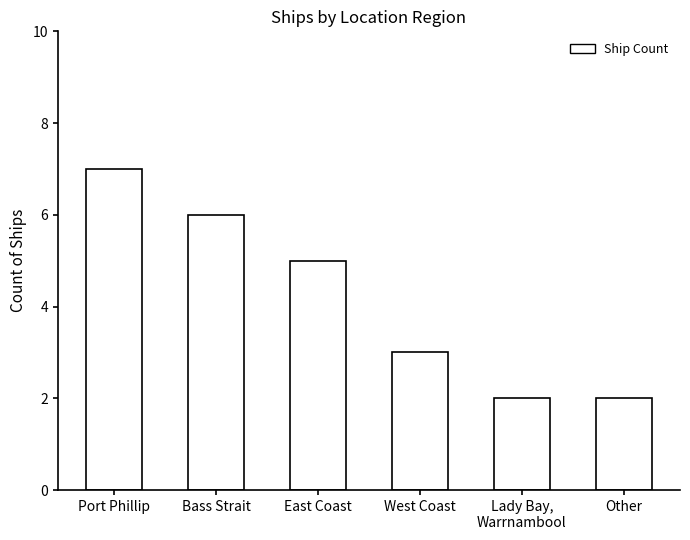

What is the label of the 1st bar from the left?

Port Phillip